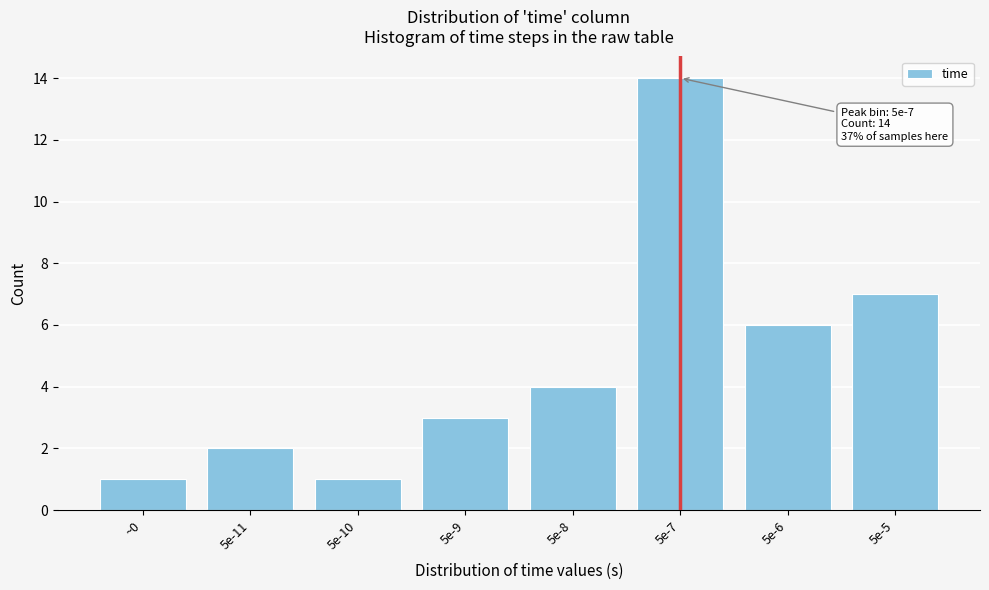

Reading left to right, transcribe all the data shown in this chart.

1	2	1	3	4	14	6	7